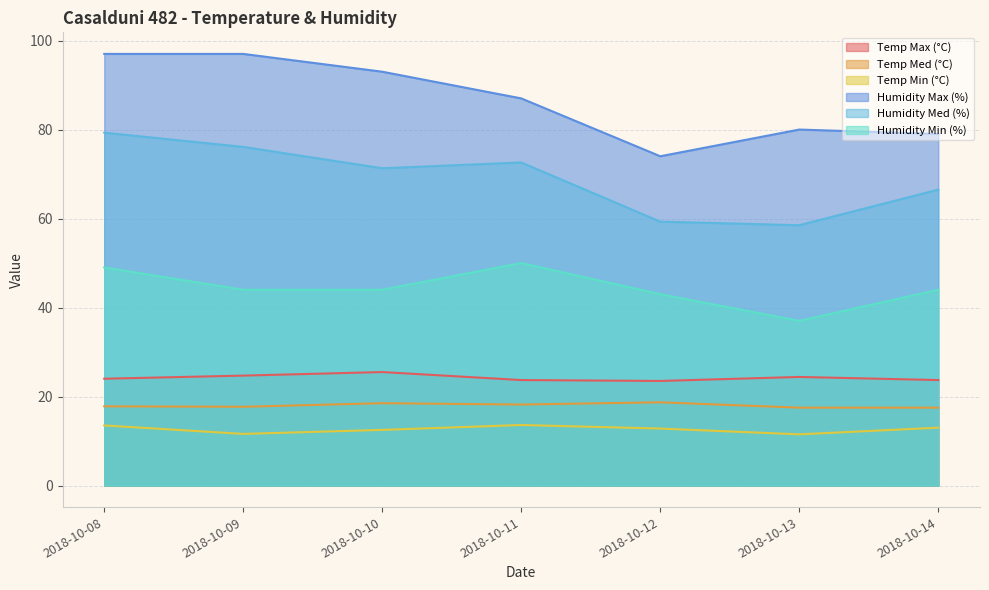

True or false: Temp Min (°C) and Humidity Max (%) cross at least once.

False